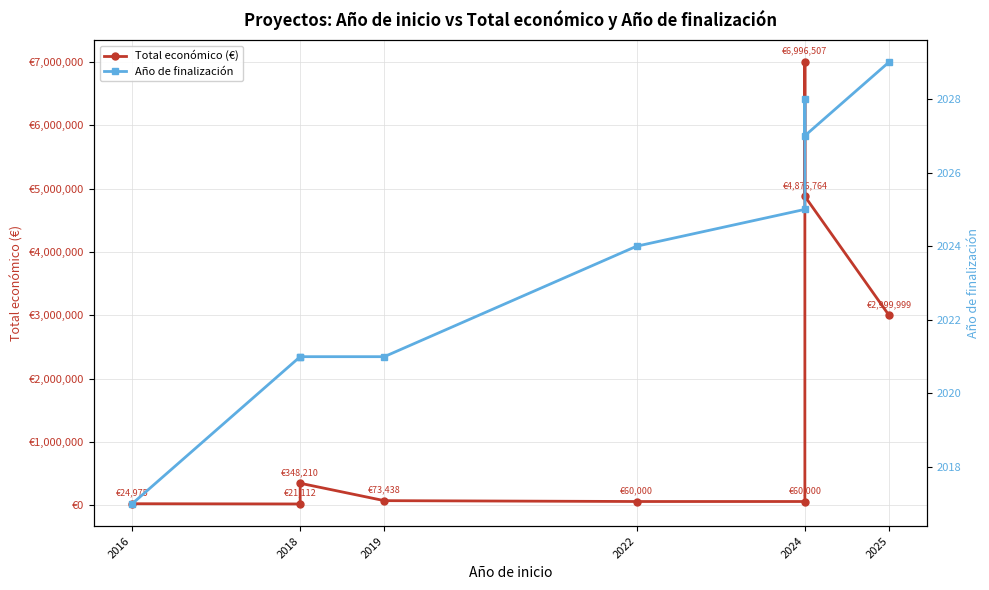

What is the average value of the Total económico (€) series?

1717889